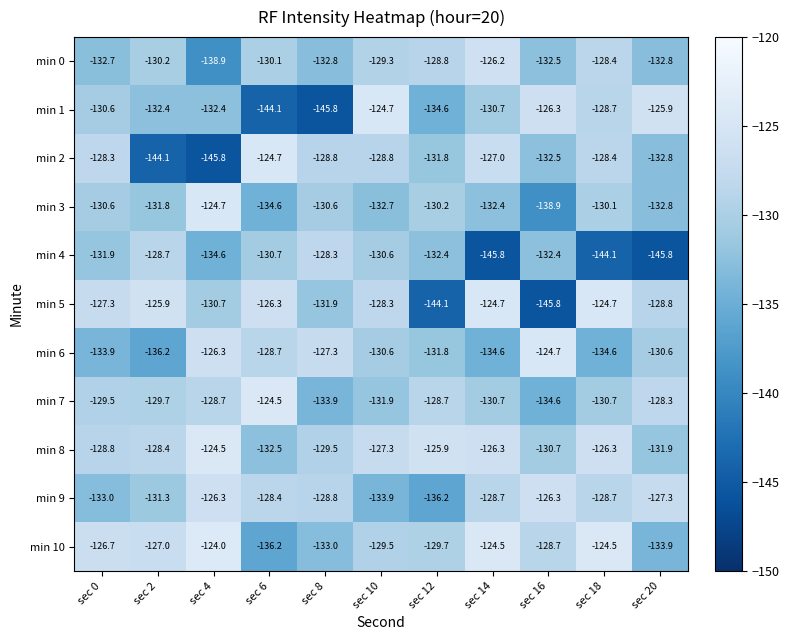

True or false: min 6 has a value of -40.2 at sec 0.

False